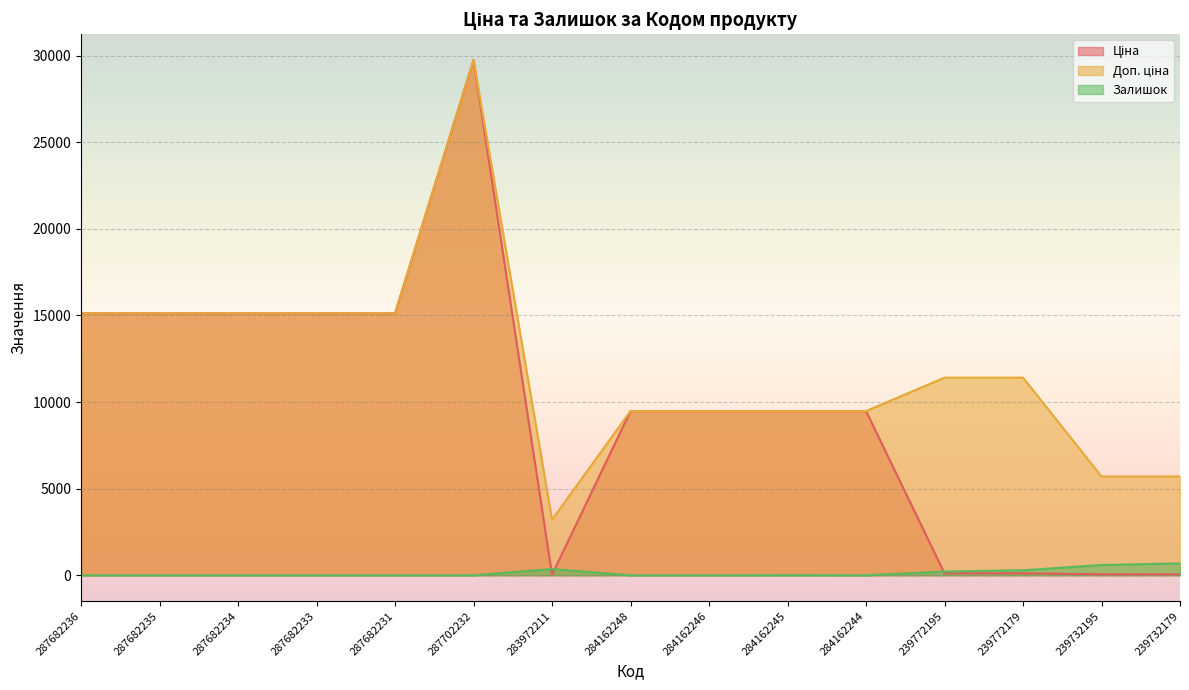

What position from the left is 287682236?

1